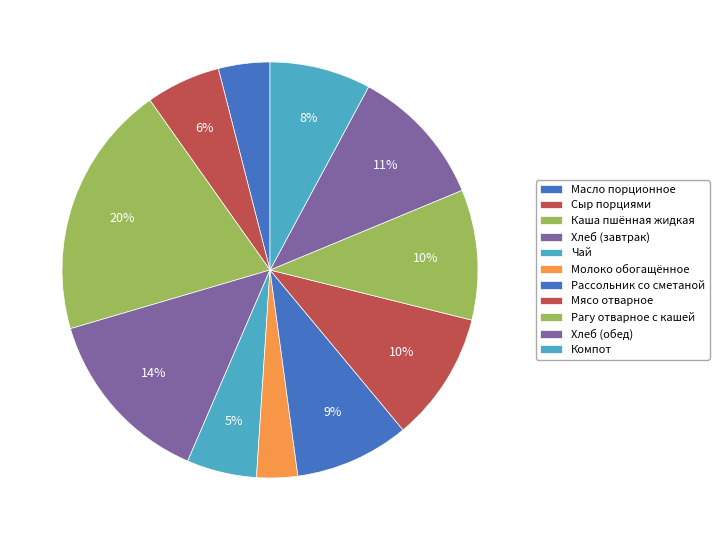

How many segments does this pie chart have?

11